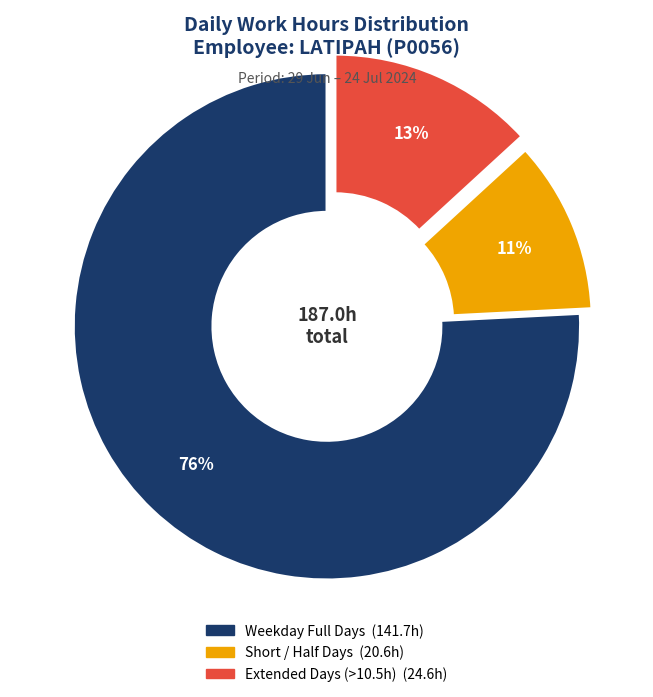

Does any single category account for the majority?

Yes